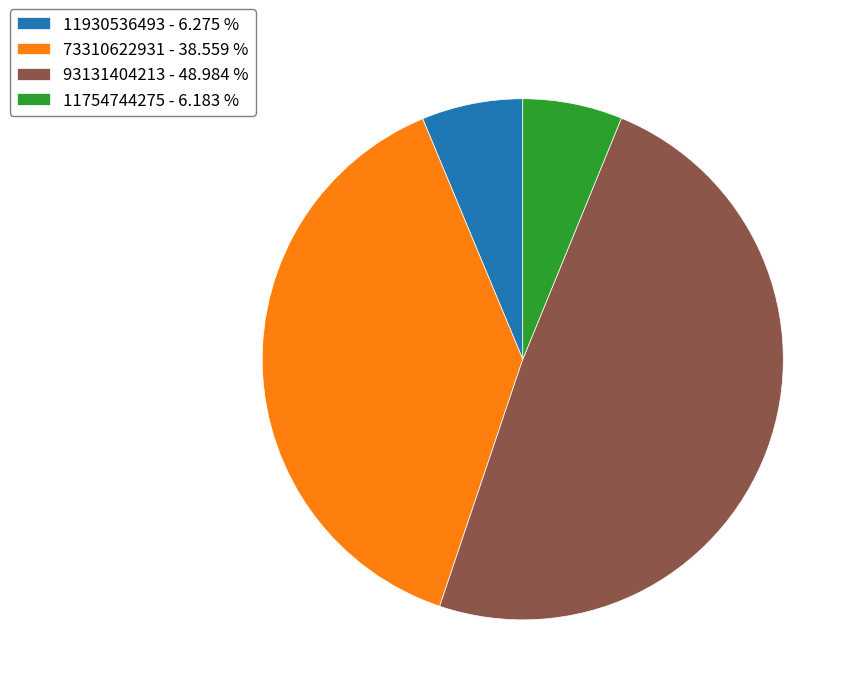

Combined, do 93131404213 - 48.984 % and 11754744275 - 6.183 % account for over 50%?

Yes